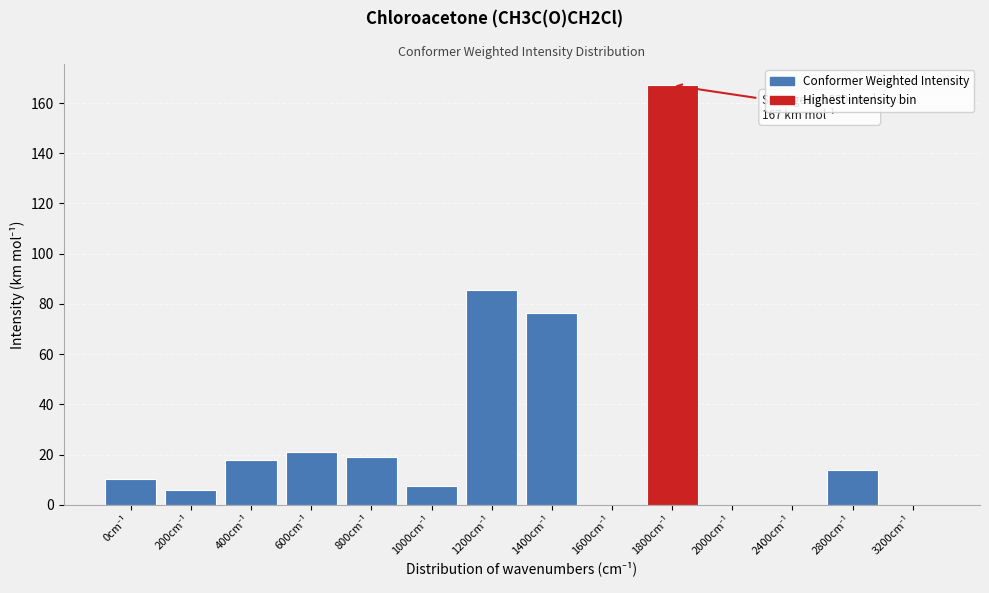

What is the sum of all values?

424.7